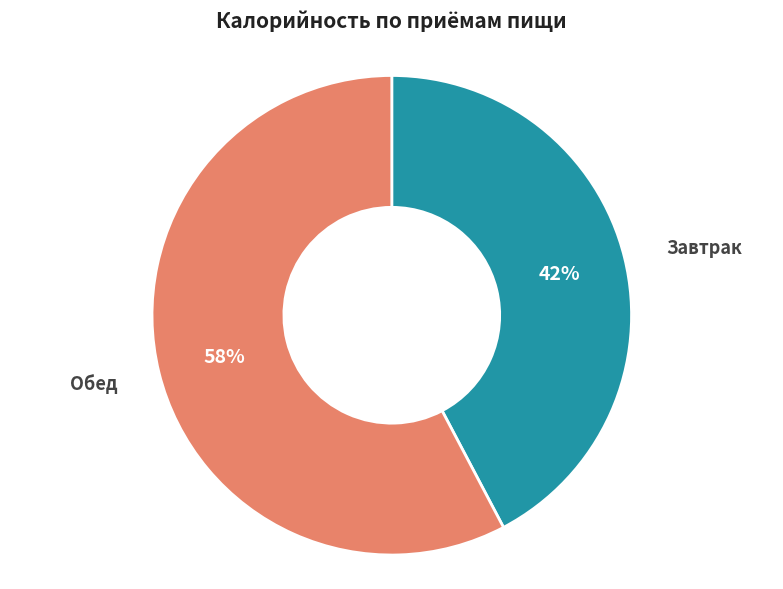

To the nearest percent, what portion does Завтрак represent?

42%